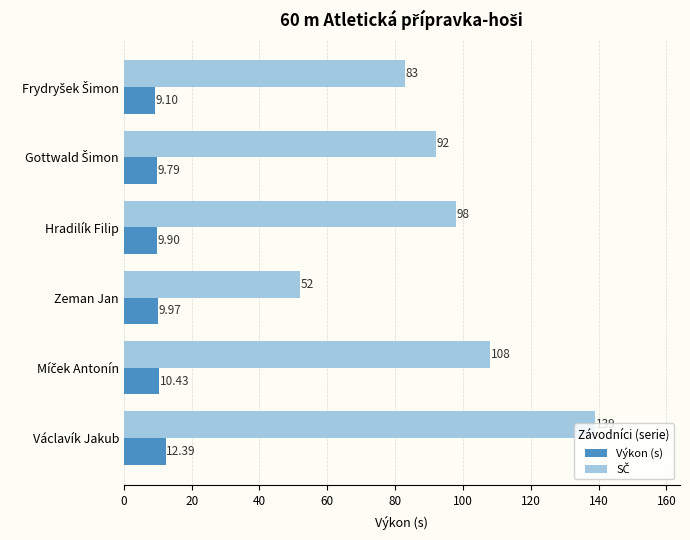

At how many categories does at least one series exceed 81?

5